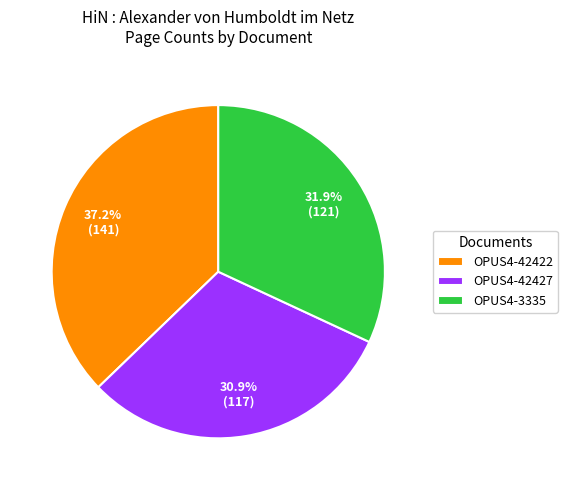

The OPUS4-3335 slice represents 22% of the pie. True or false?

False